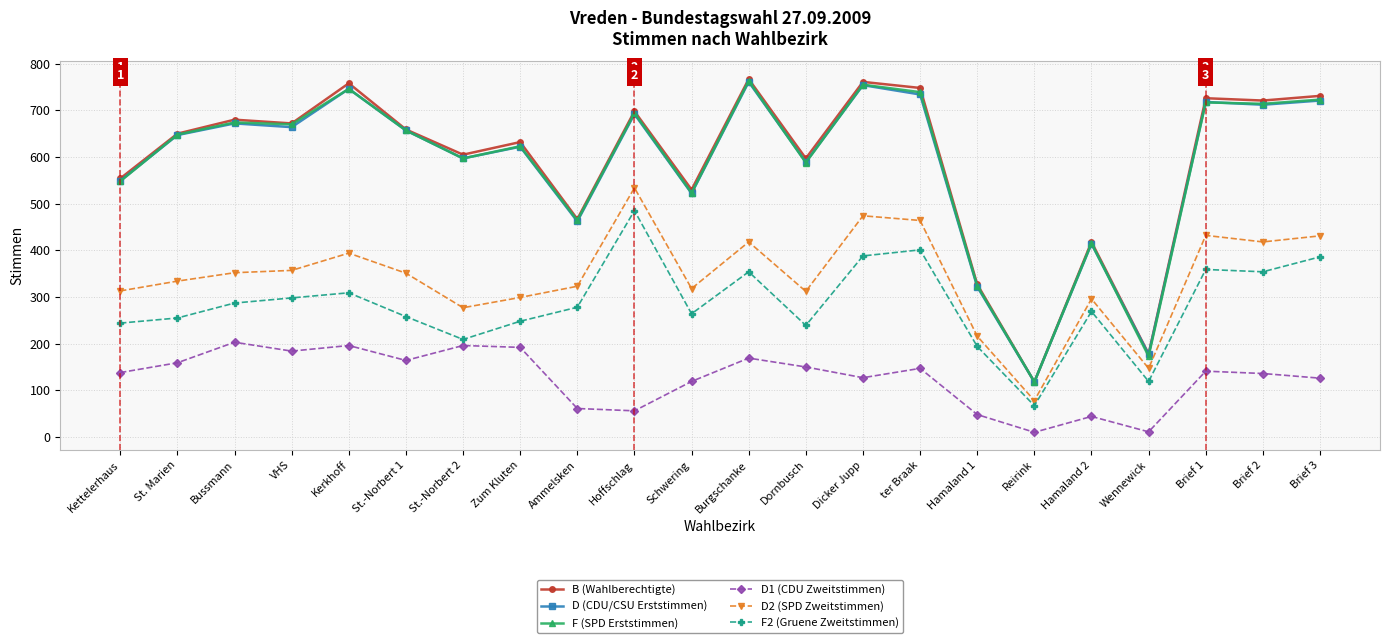

What is the label of the 14th point from the right?

Ammelsken